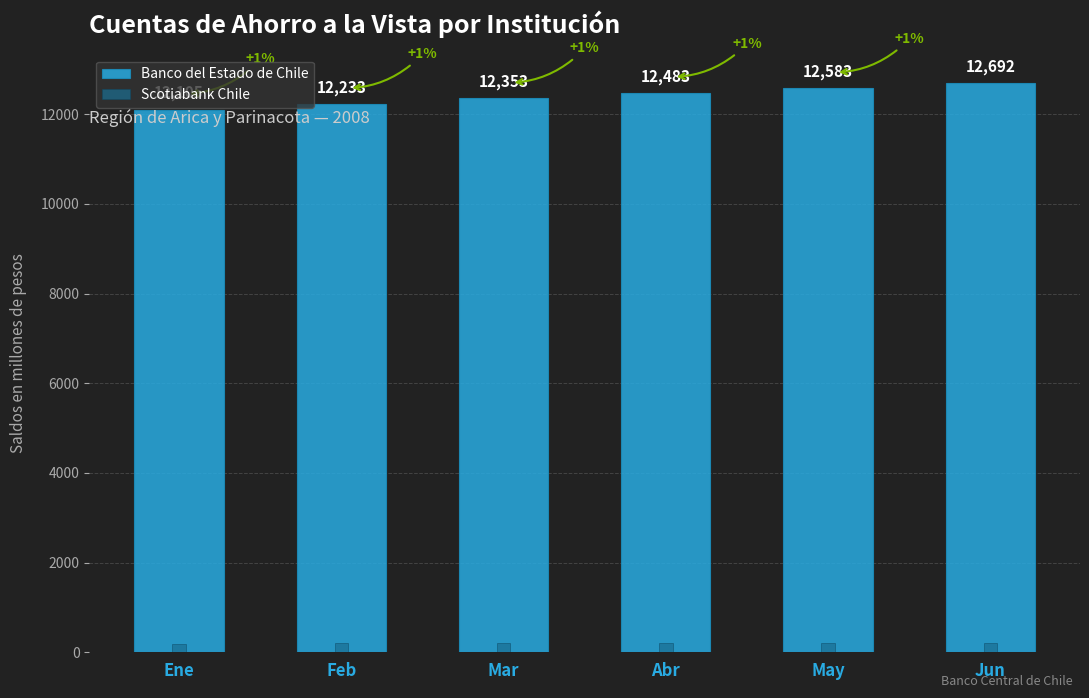

List the series in order of their peak value, lowest first.

Scotiabank Chile, Banco del Estado de Chile